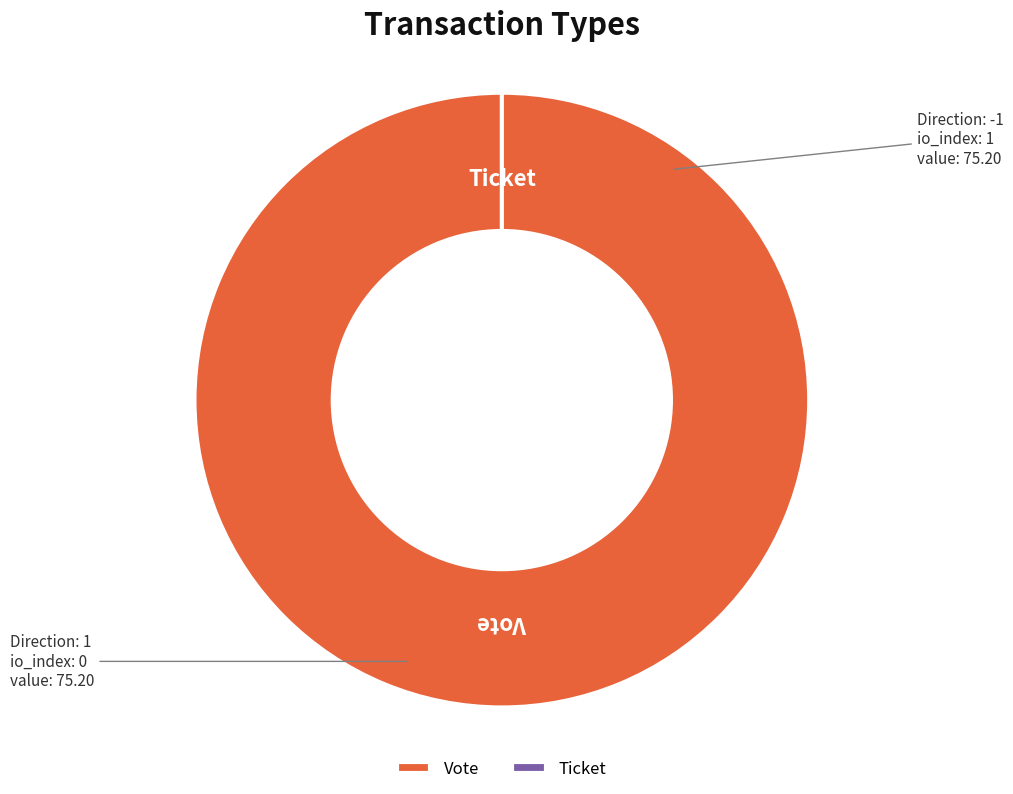

What is the largest slice in the pie chart?

Vote